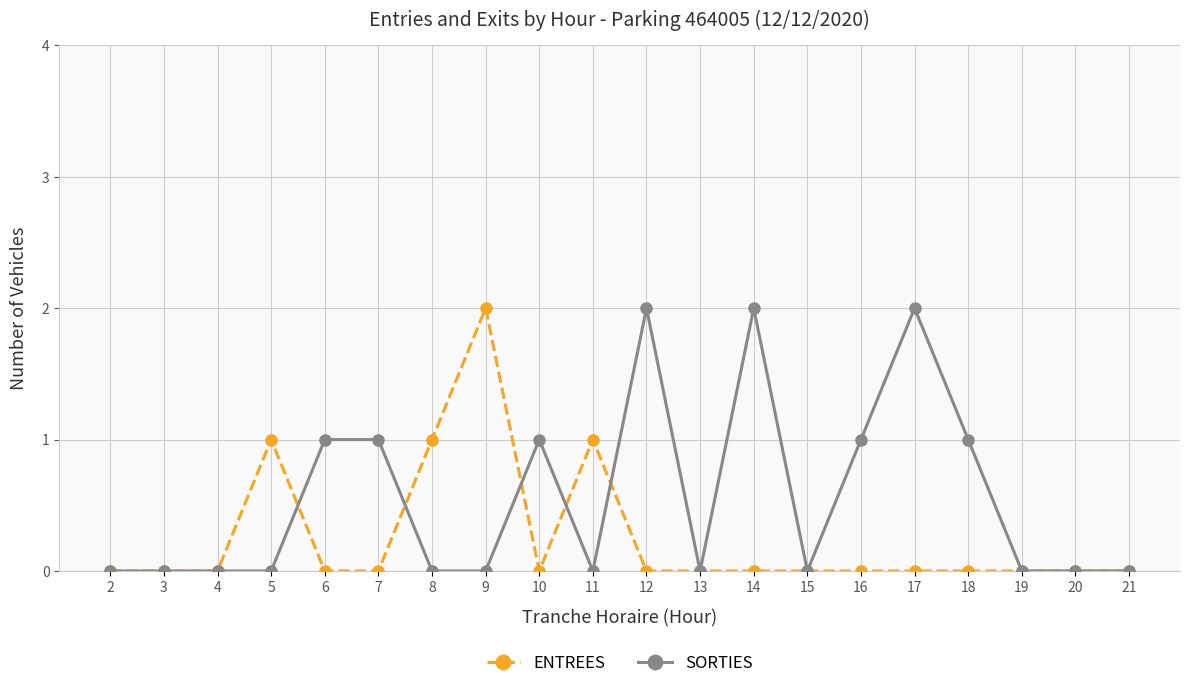

List the series in order of their overall mean, highest first.

SORTIES, ENTREES